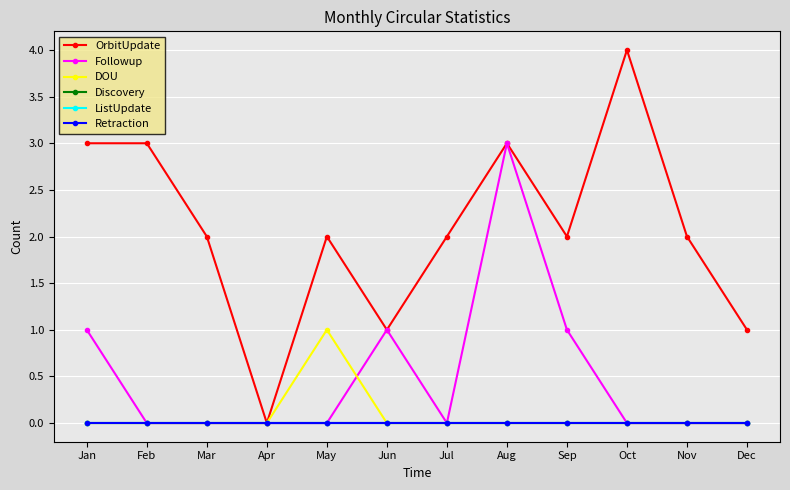

Does the chart have visible grid lines?

Yes